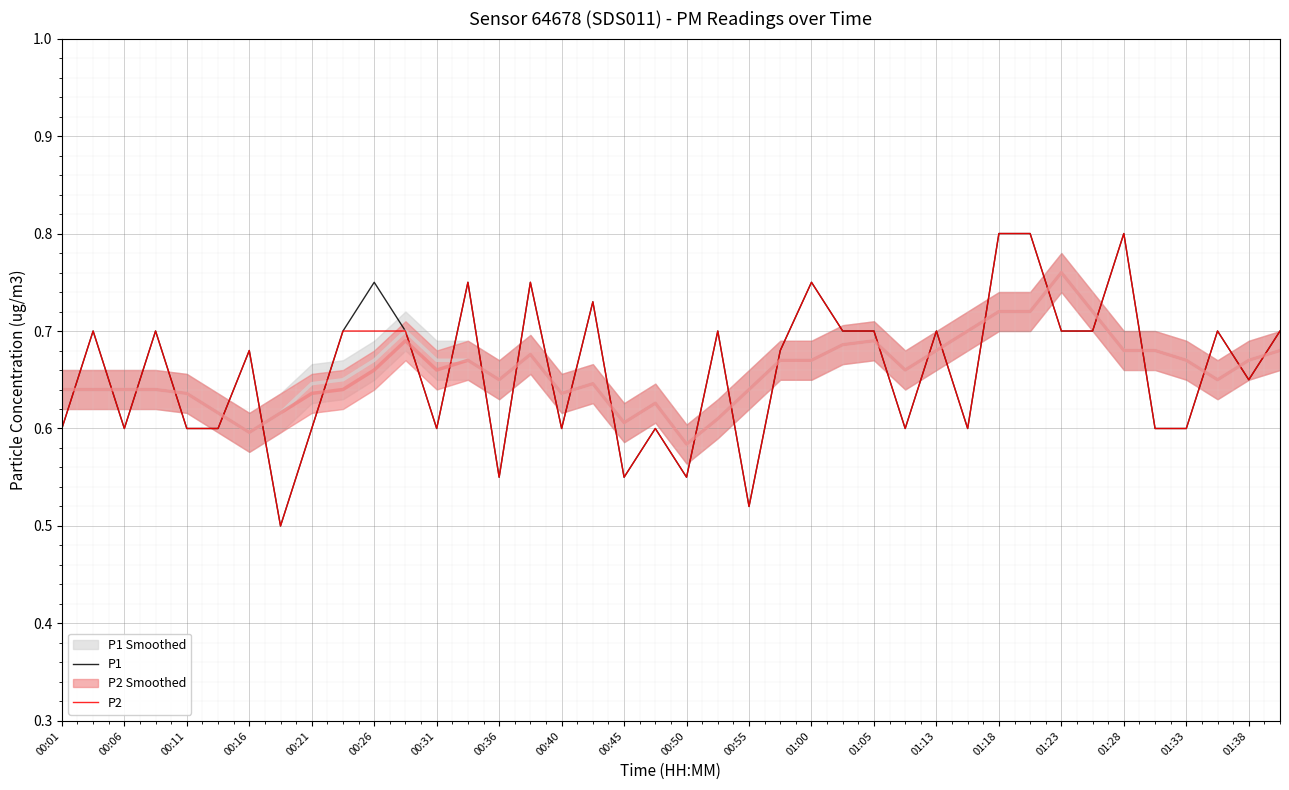

Reading left to right, transcribe all the data shown in this chart.

P1: 0.6	0.7	0.6	0.7	0.6	0.6	0.7	0.5	0.6	0.7	0.8	0.7	0.6	0.8	0.6	0.8	0.6	0.7	0.6	0.6	0.6	0.7	0.5	0.7	0.8	0.7	0.7	0.6	0.7	0.6	0.8	0.8	0.7	0.7	0.8	0.6	0.6	0.7	0.7	0.7
P2: 0.6	0.7	0.6	0.7	0.6	0.6	0.7	0.5	0.6	0.7	0.7	0.7	0.6	0.8	0.6	0.8	0.6	0.7	0.6	0.6	0.6	0.7	0.5	0.7	0.8	0.7	0.7	0.6	0.7	0.6	0.8	0.8	0.7	0.7	0.8	0.6	0.6	0.7	0.7	0.7